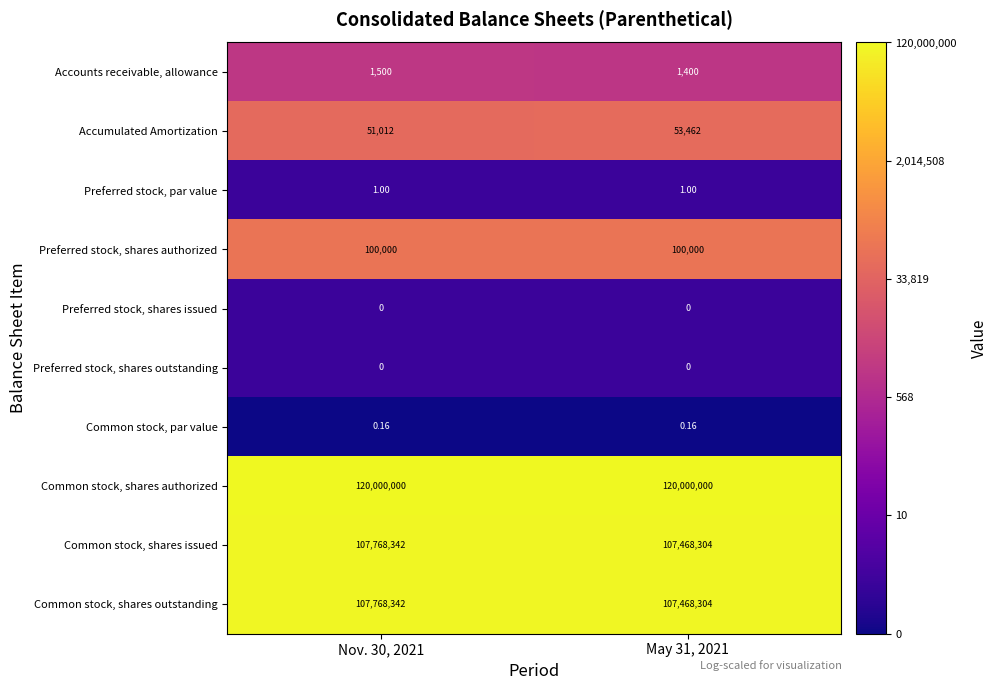

Is the value of Common stock, shares issued at May 31, 2021 greater than the value of Preferred stock, par value at May 31, 2021?

Yes